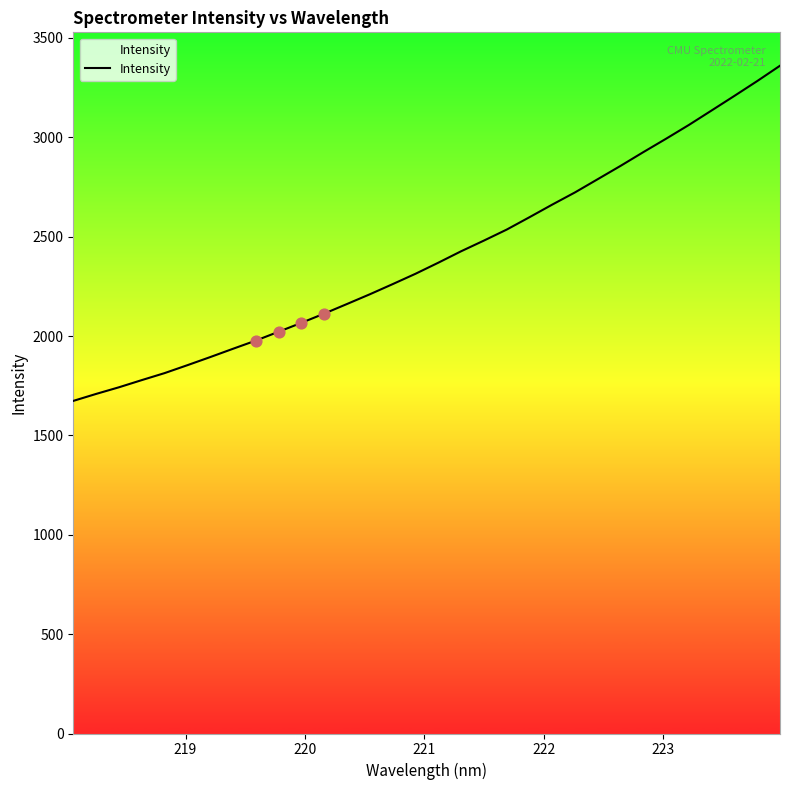

What is the greatest value displayed?

3360.0